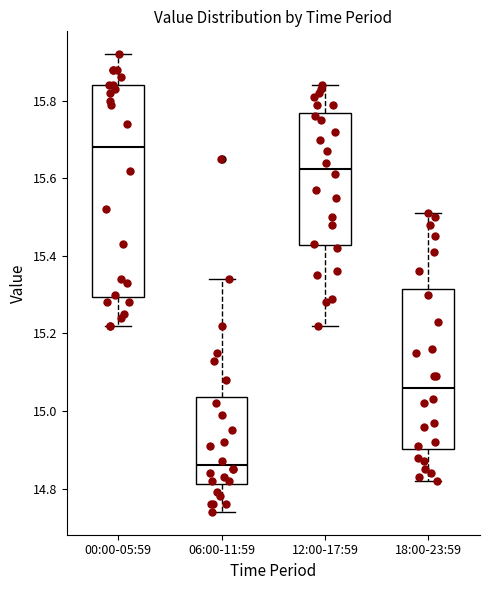

Reading left to right, read every box against the y-axis: the position of its median line, the range the box covers, and the ends of its whiskers. The values are not printed on the chart, so give them approximately, as read against the axis.

00:00-05:59: median 15.68, box 15.30 to 15.84, whiskers 15.22 to 15.92
06:00-11:59: median 14.86, box 14.82 to 15.04, whiskers 14.74 to 15.34
12:00-17:59: median 15.62, box 15.42 to 15.76, whiskers 15.22 to 15.84
18:00-23:59: median 15.06, box 14.90 to 15.32, whiskers 14.82 to 15.52